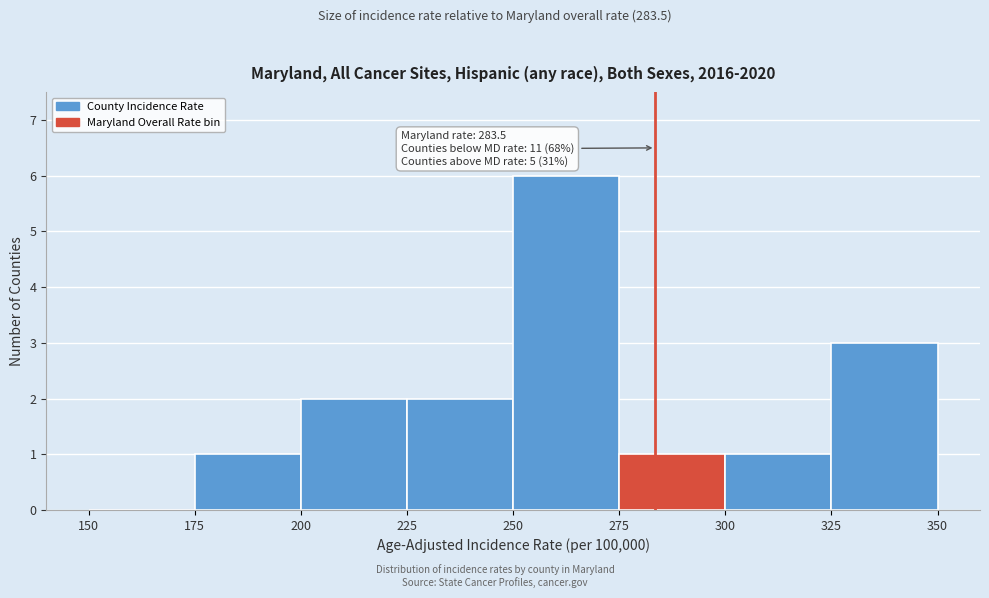

Over which range of the x-axis is the bar tallest?

250 to 275